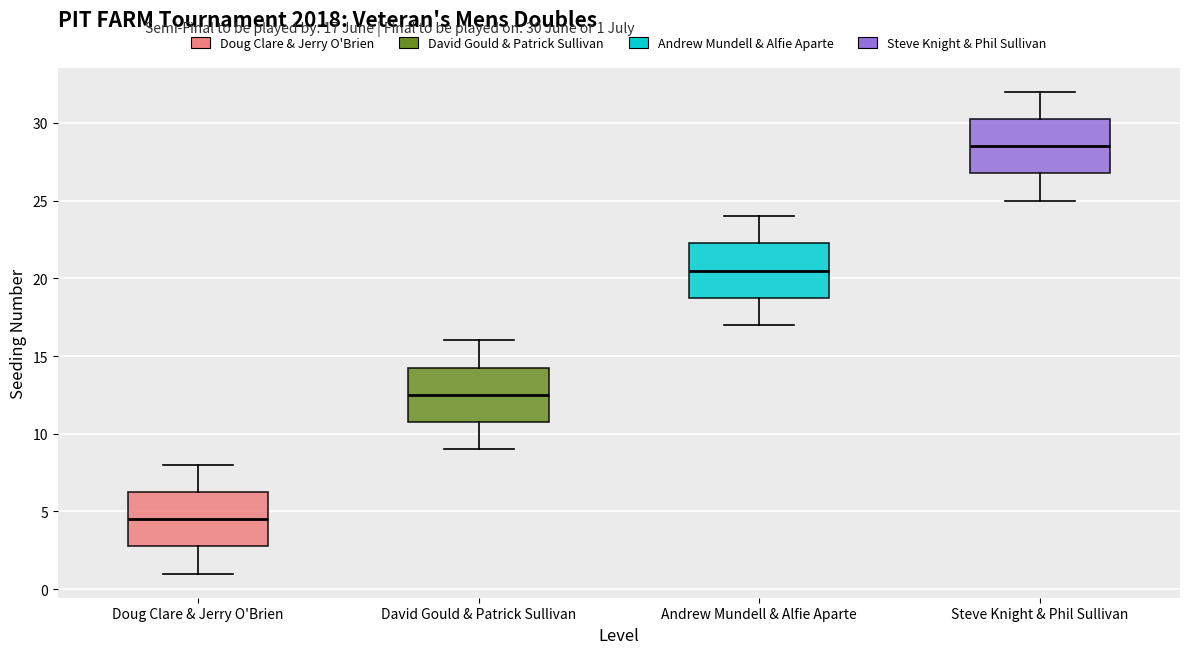

Reading left to right, read every box against the y-axis: the position of its median line, the range the box covers, and the ends of its whiskers. The values are not printed on the chart, so give them approximately, as read against the axis.

Doug Clare & Jerry O'Brien: median 4.5, box 3.0 to 6.5, whiskers 1.0 to 8.0
David Gould & Patrick Sullivan: median 12.5, box 11.0 to 14.5, whiskers 9.0 to 16.0
Andrew Mundell & Alfie Aparte: median 20.5, box 19.0 to 22.5, whiskers 17.0 to 24.0
Steve Knight & Phil Sullivan: median 28.5, box 27.0 to 30.5, whiskers 25.0 to 32.0